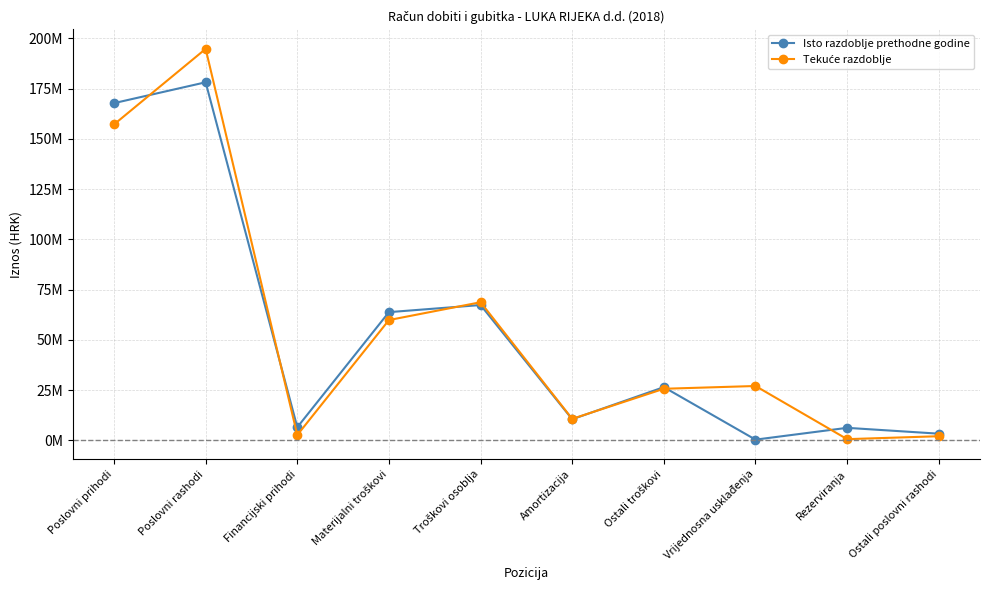

Which series ends up on top after the final intersection of Tekuće razdoblje and Isto razdoblje prethodne godine?

Isto razdoblje prethodne godine